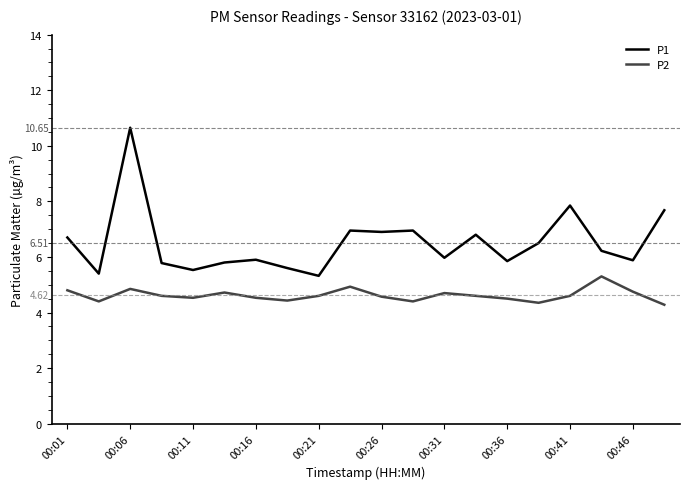

Which series has the largest range (max minus min)?

P1